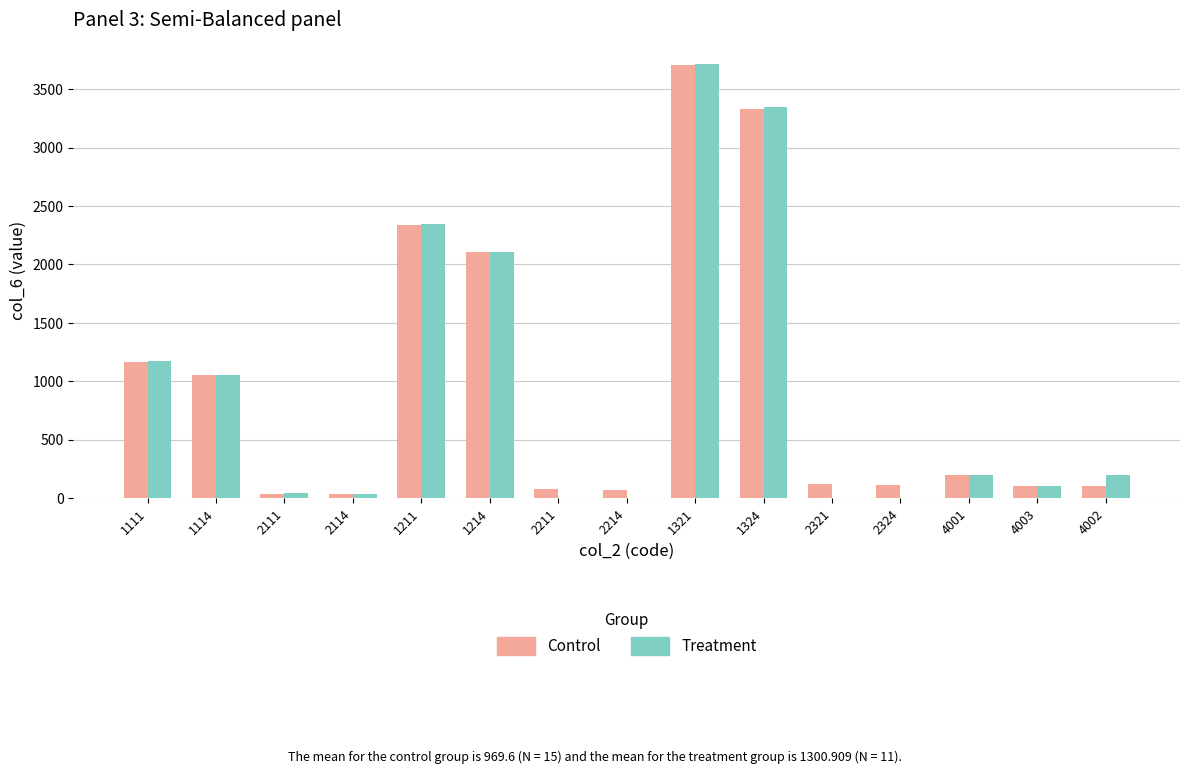

Which series has the largest range (max minus min)?

Treatment